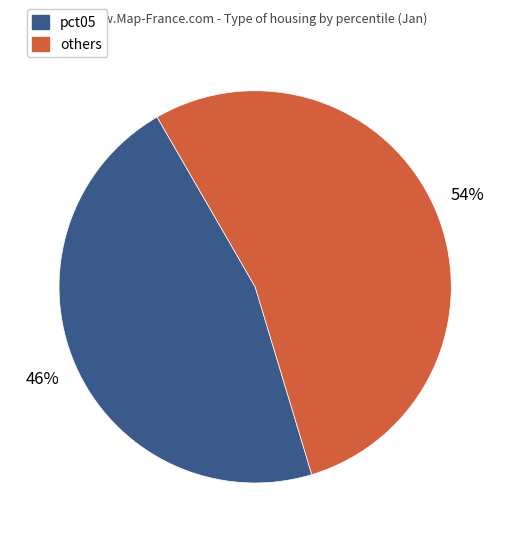

What percentage is the others slice, to the nearest percent?

54%